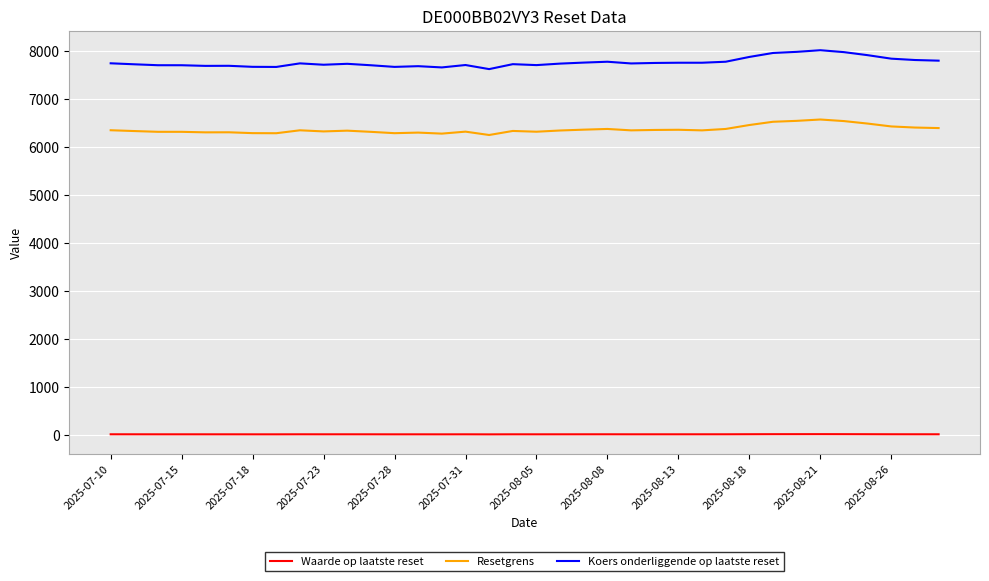

How many values in the Koers onderliggende op laatste reset series exceed 7744?

18